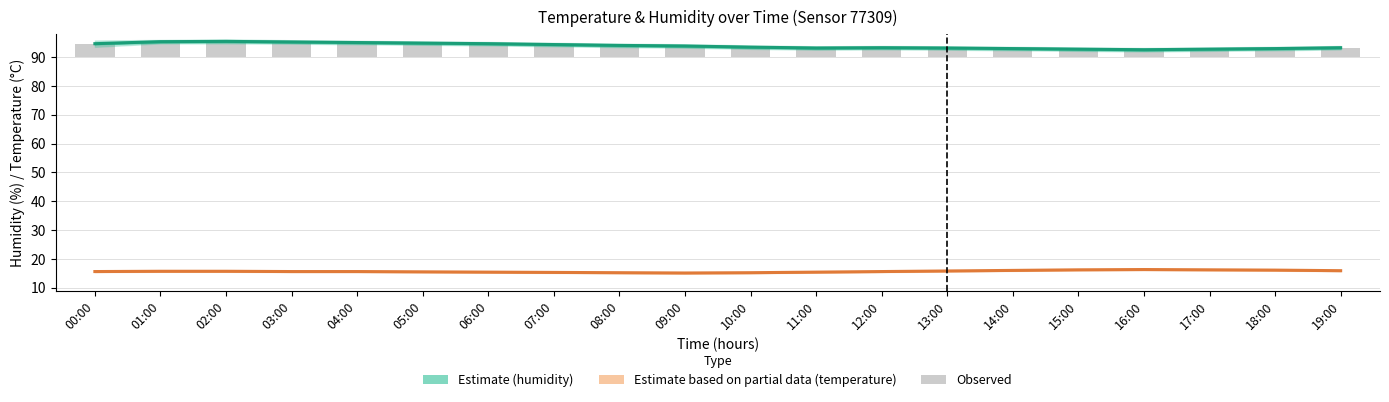

Is it true that Estimate based on partial data (temperature) equals 16.3 at 16:00?

True